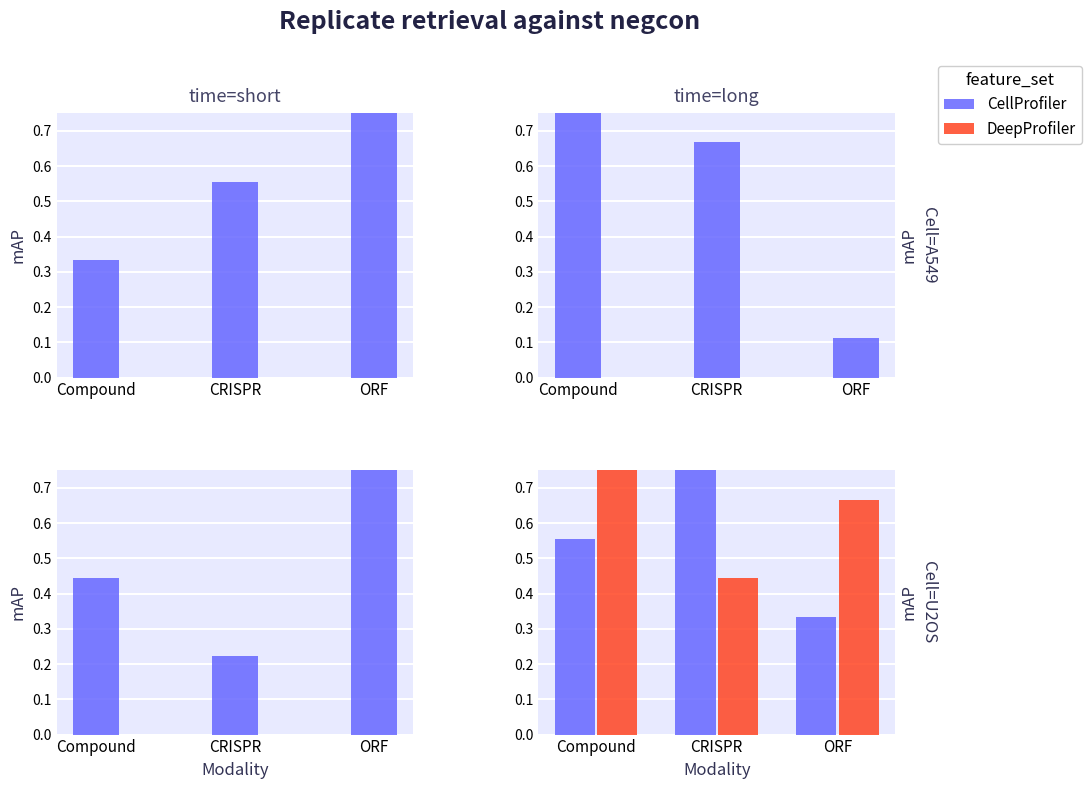

How many data points does each series have?

3